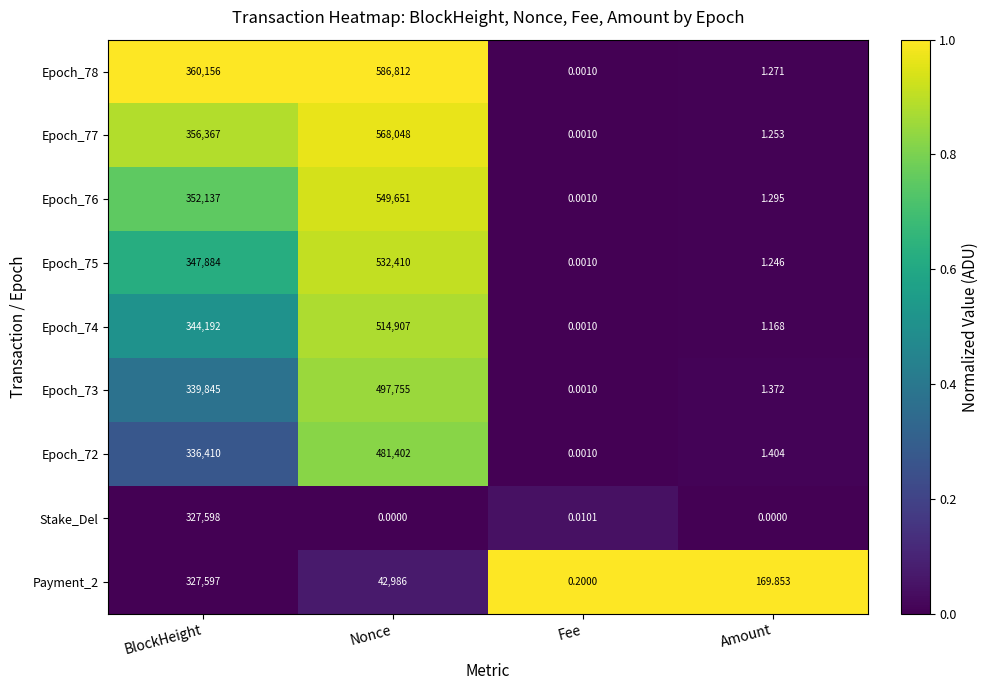

List the labels in order of Epoch_76 value, smallest first.

Fee, Amount, BlockHeight, Nonce